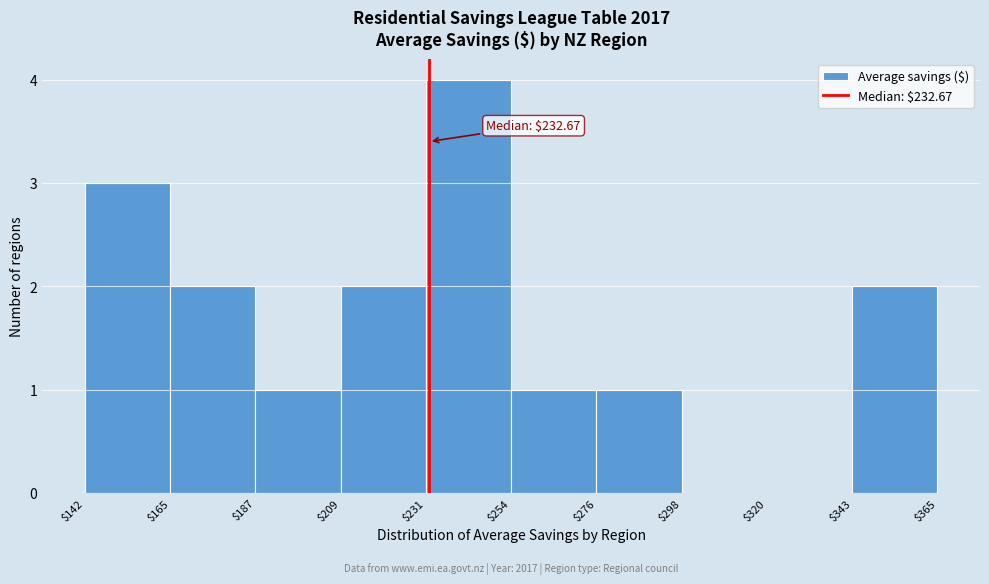

Over which range of the x-axis is the bar tallest?

$231 to $254